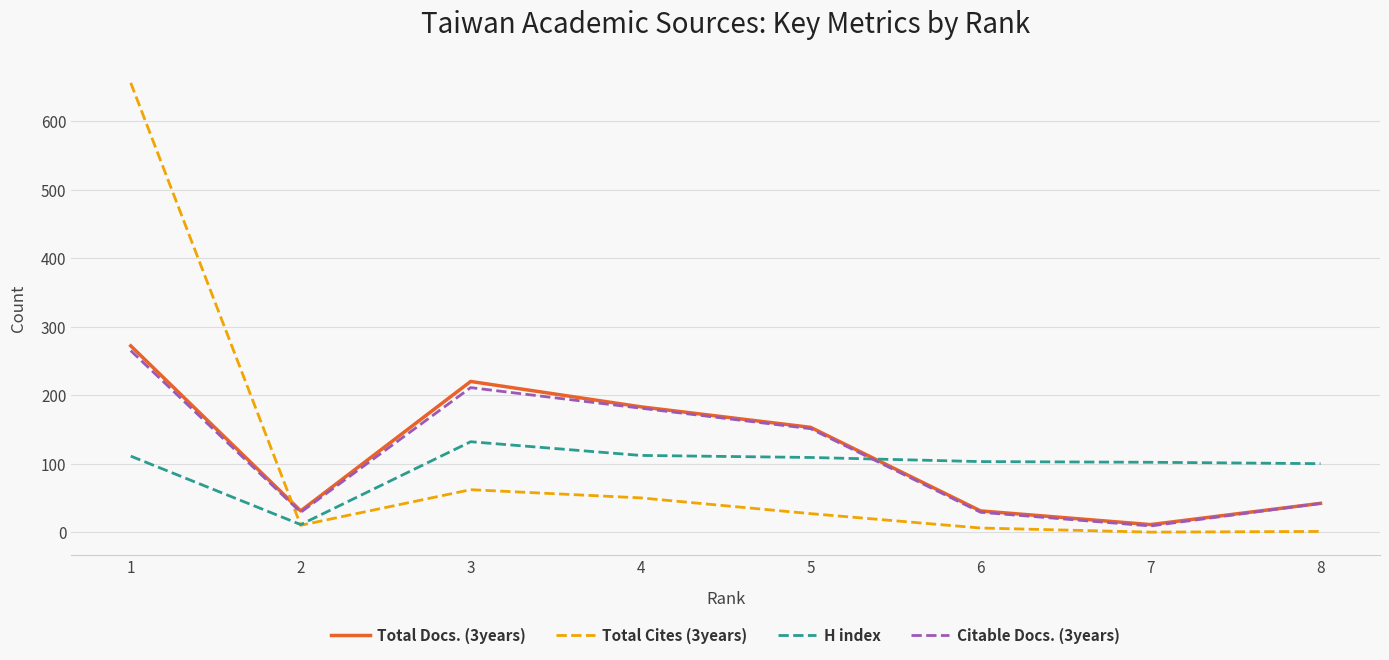

How many series are shown in this chart?

4